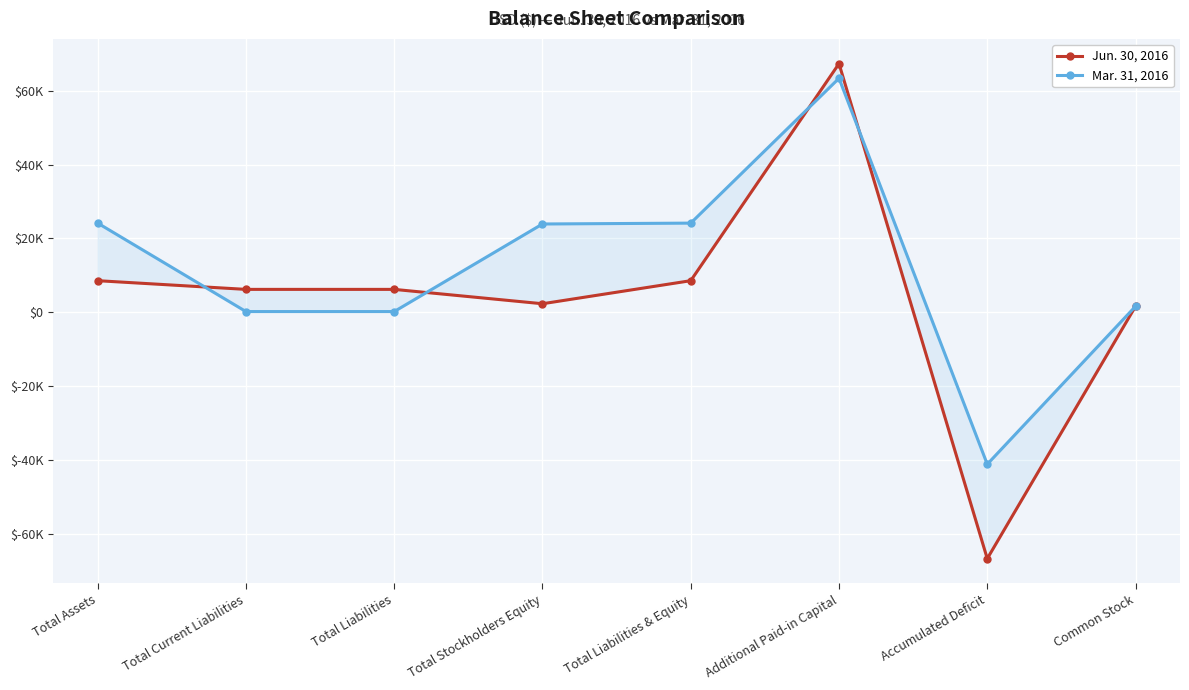

At how many categories does at least one series exceed 1207?

7